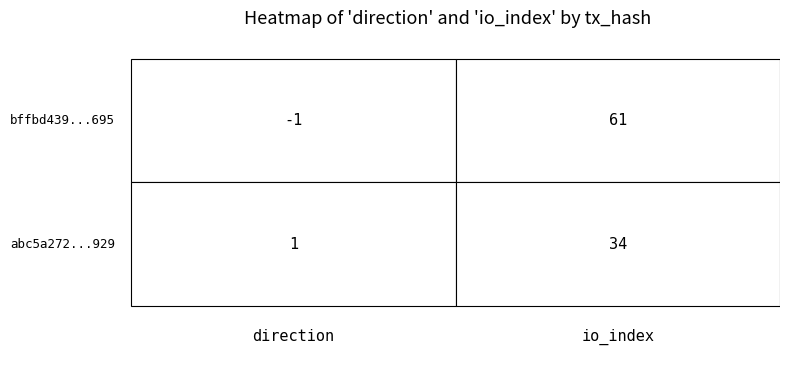

Which series has the largest total across all categories?

bffbd4399c1c81bf5bad01f3641f32a1770b695